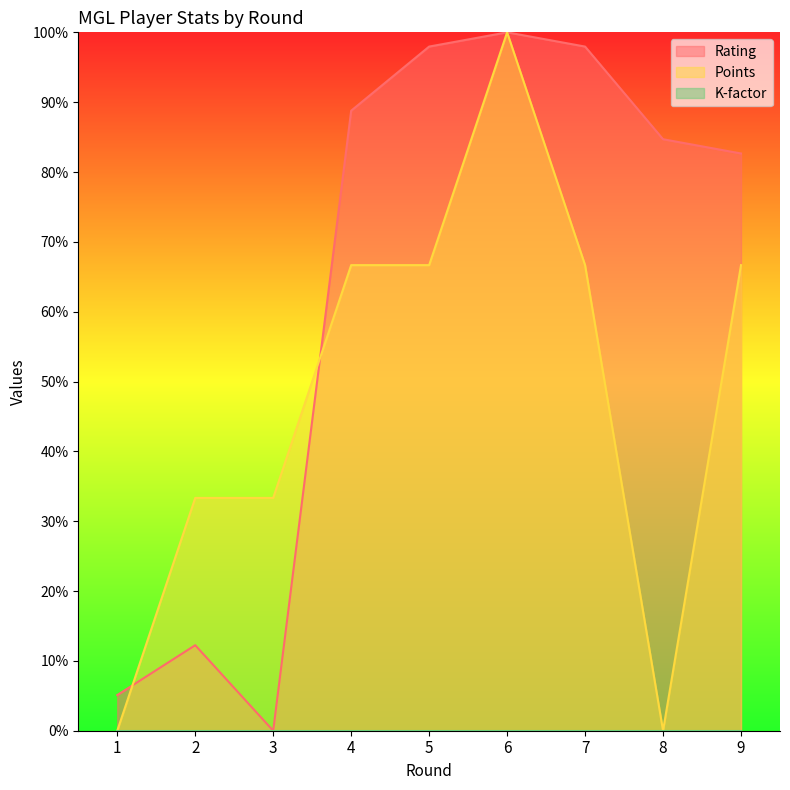

Is it true that Rating equals 12.2 at 2?

True